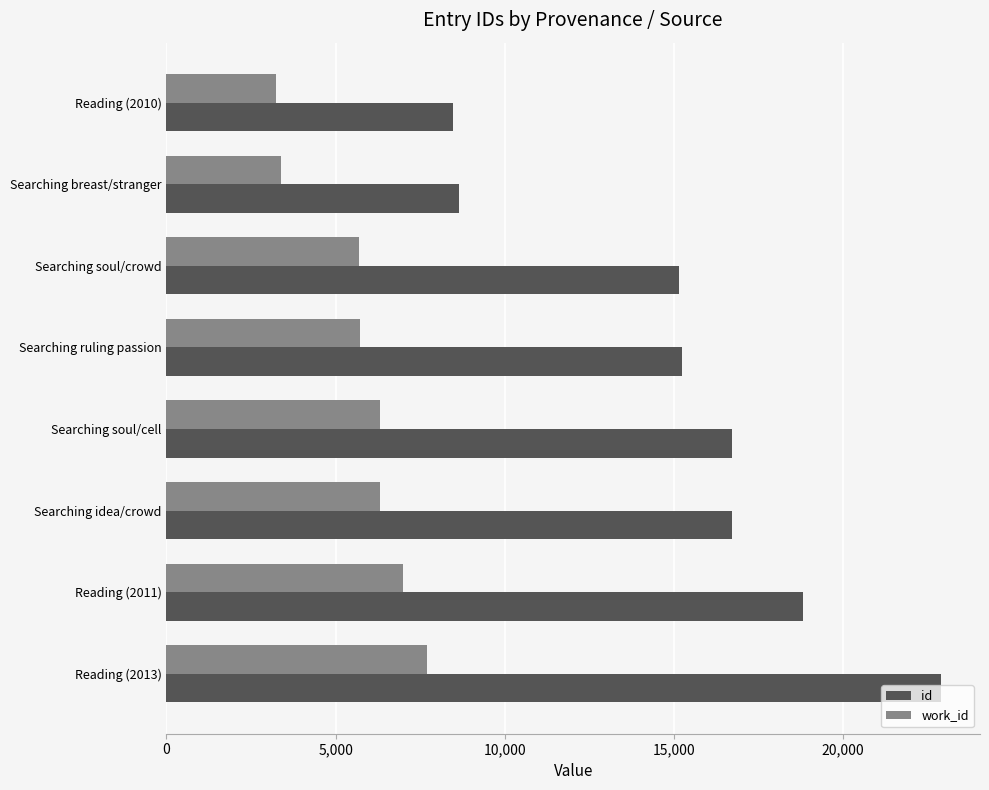

What are all the series names shown in the legend?

id, work_id